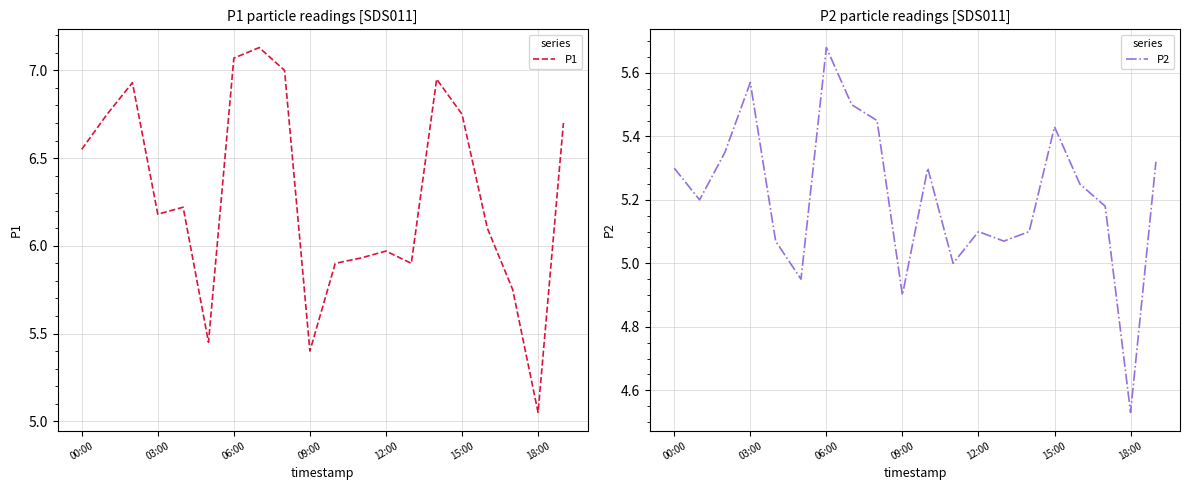

Where does the P1 series first go above 6?

00:00